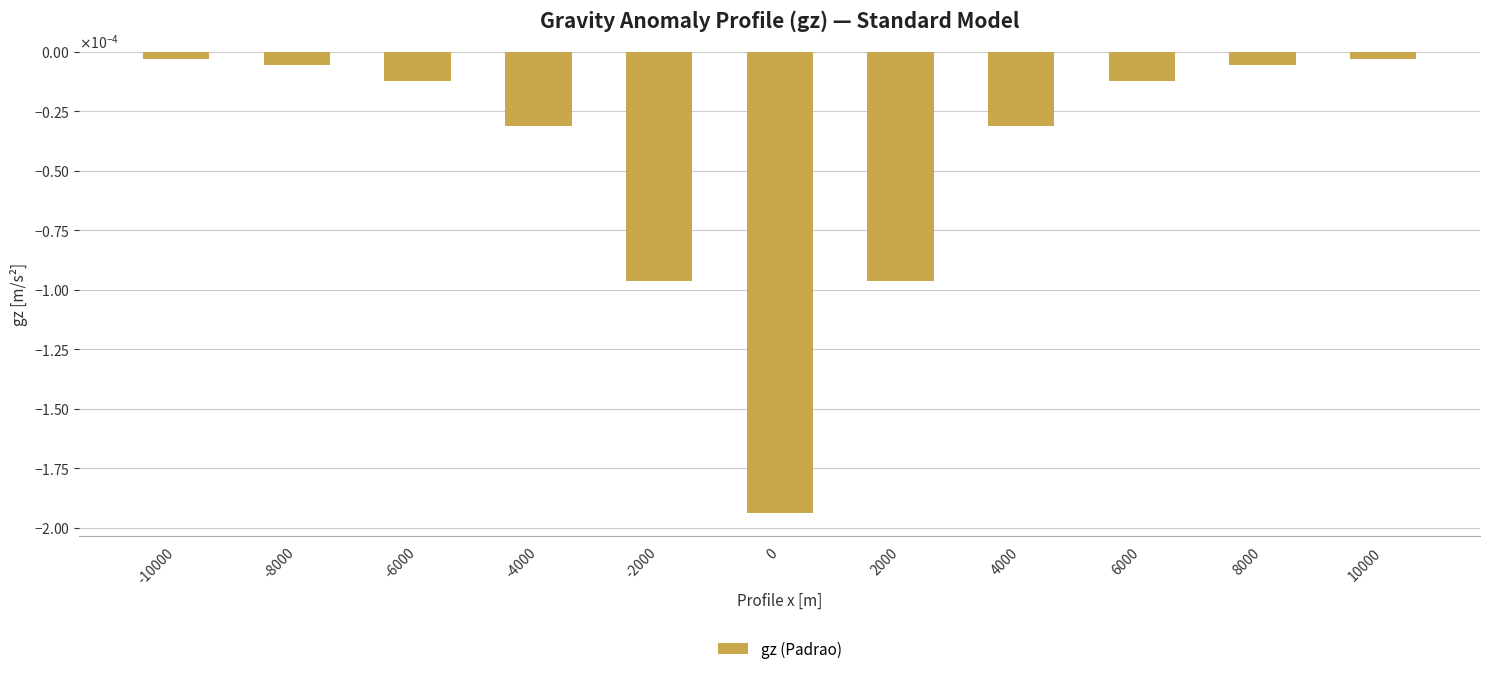

At which label is the value closest to 0?

-10000